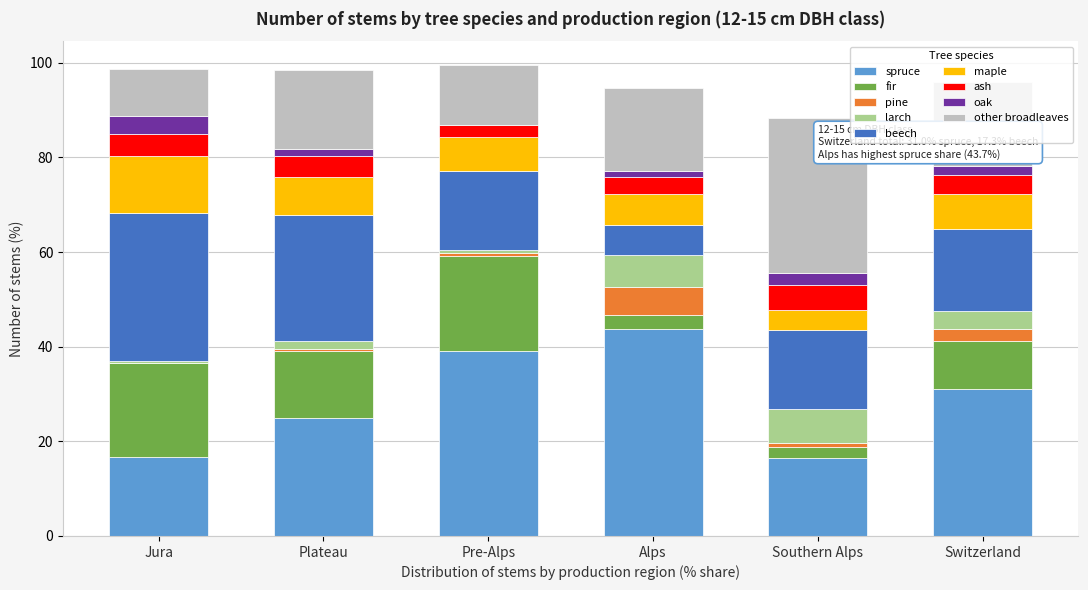

Is it true that spruce equals 31.0 at Switzerland?

True